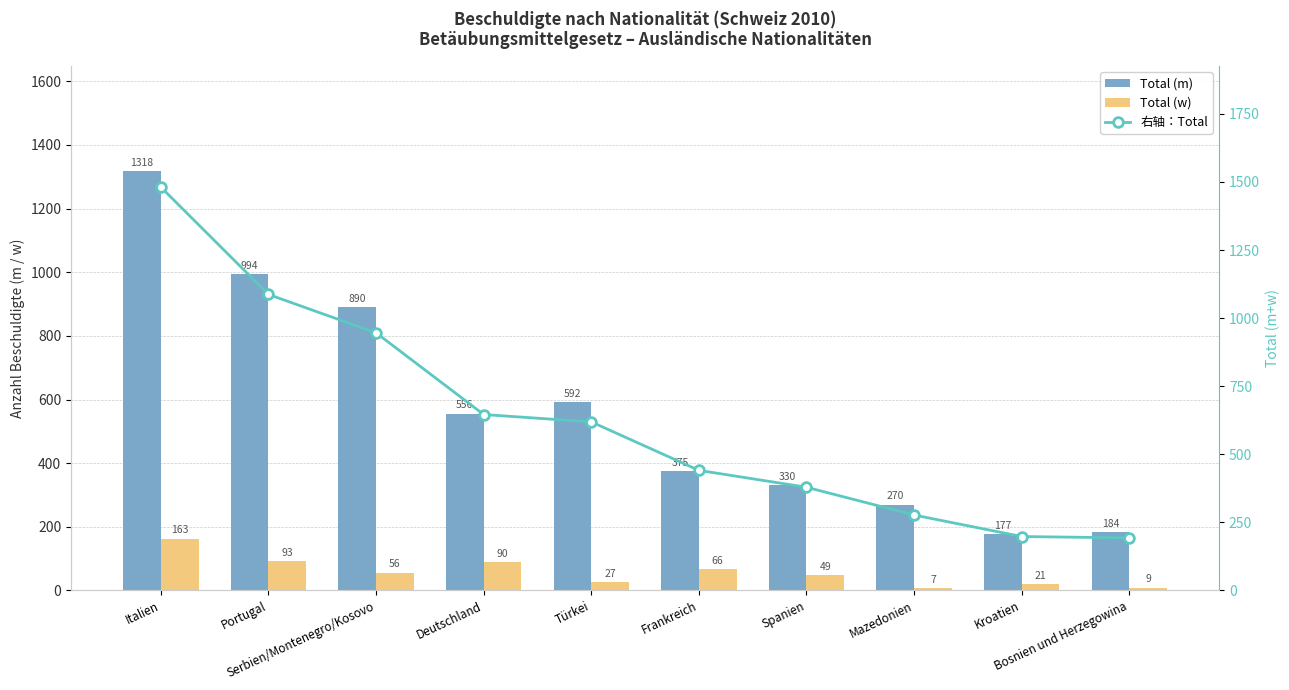

List the series in order of their peak value, lowest first.

Total (w), Total (m), 右轴：Total